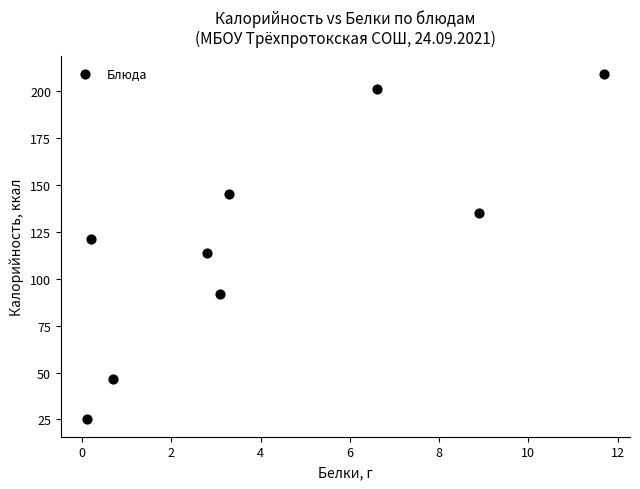

What is the range of X values (max minus min)?

11.6